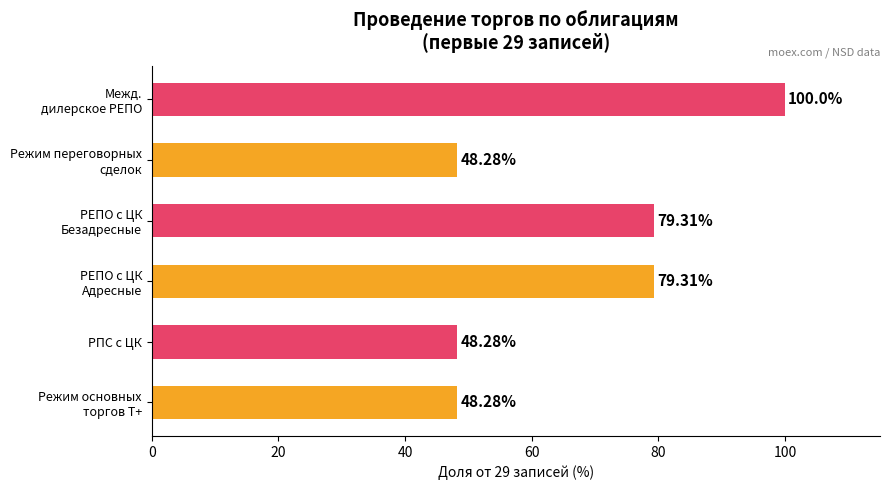

True or false: Да (Режим основных торгов Т+) has a value of 2 at REPUBLIC OF KAZAKHSTAN.

False